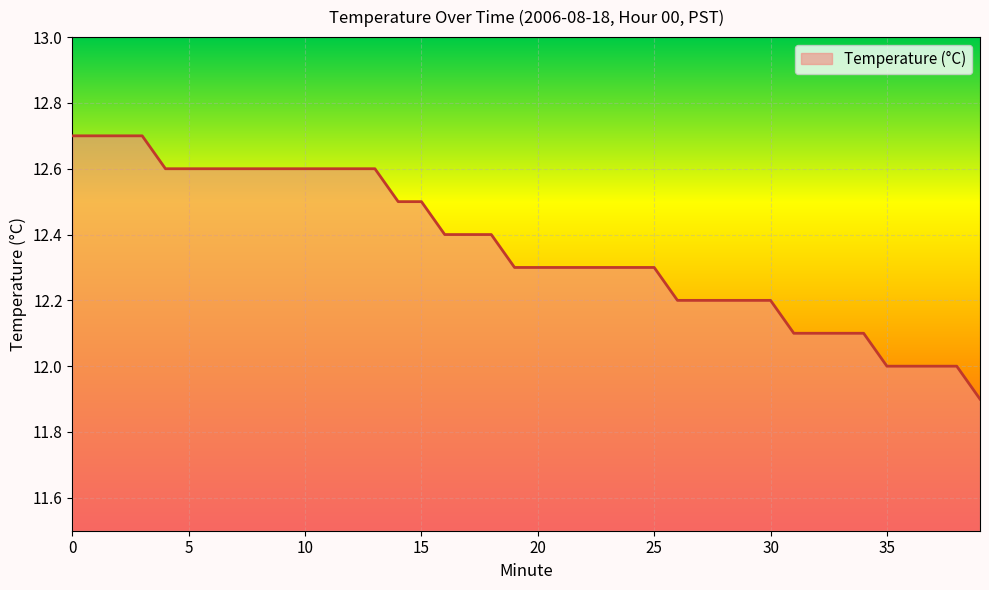

What is the minimum value shown in the chart?

11.9